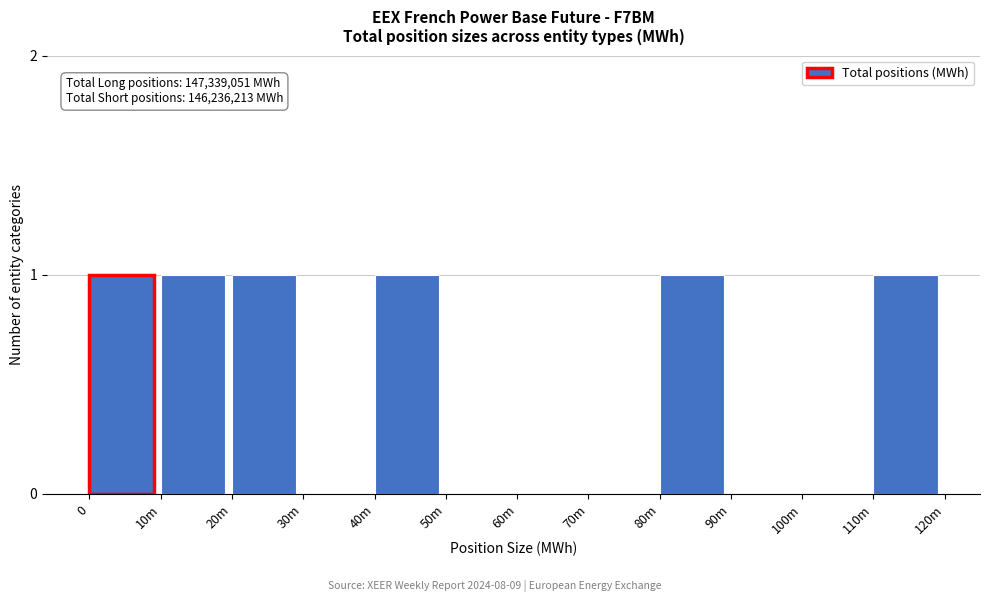

Reading left to right, transcribe all the data shown in this chart.

0=1	10m=1	20m=1	30m=0	40m=1	50m=0	60m=0	70m=0	80m=1	90m=0	100m=0	110m=1